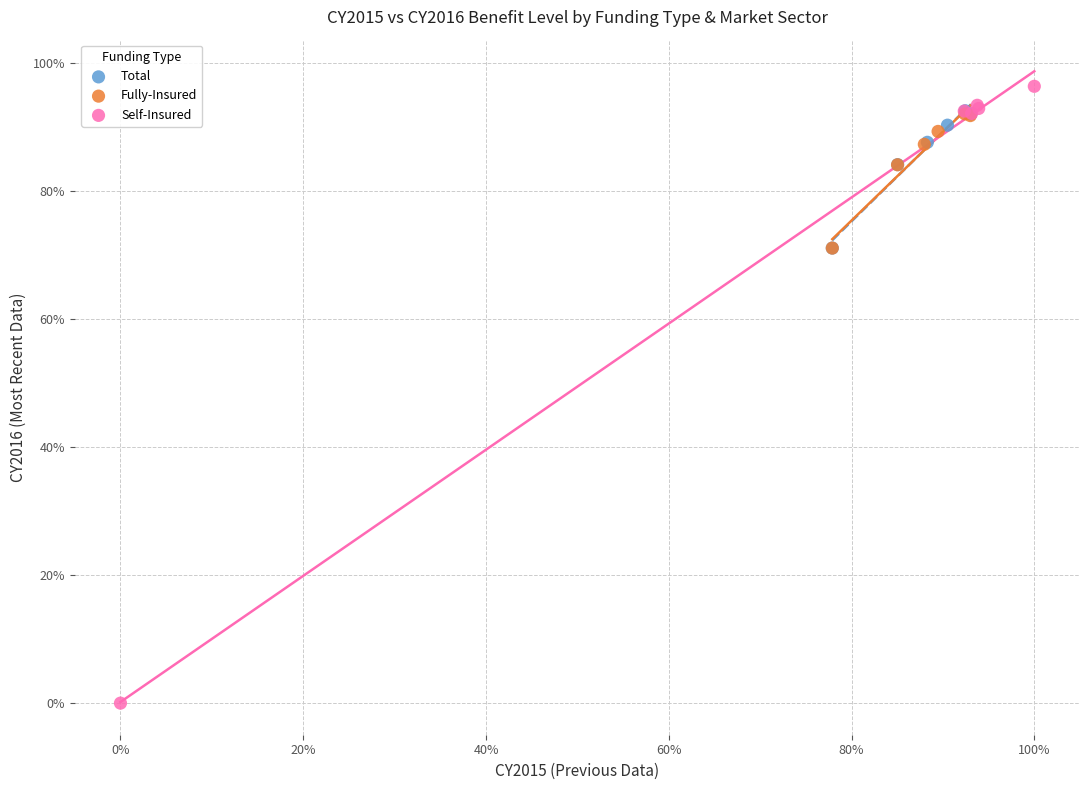

Which series contains the lowest Y value?

Self-Insured